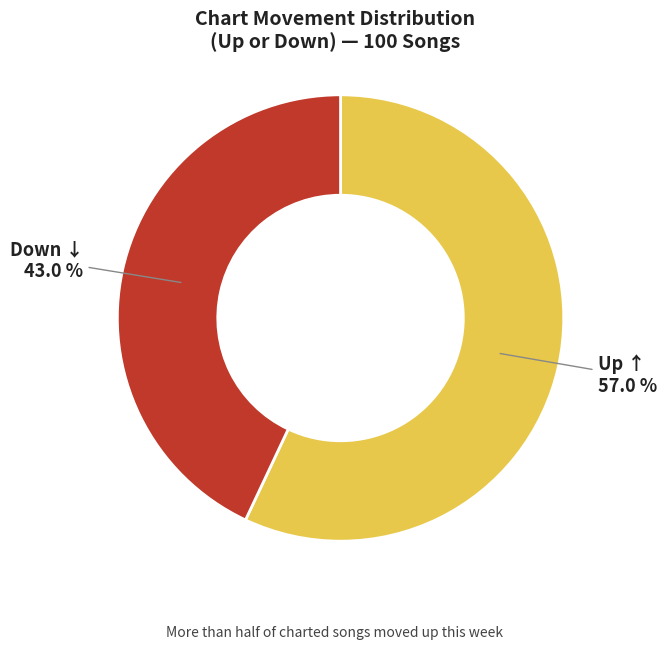

Does any single category account for the majority?

Yes